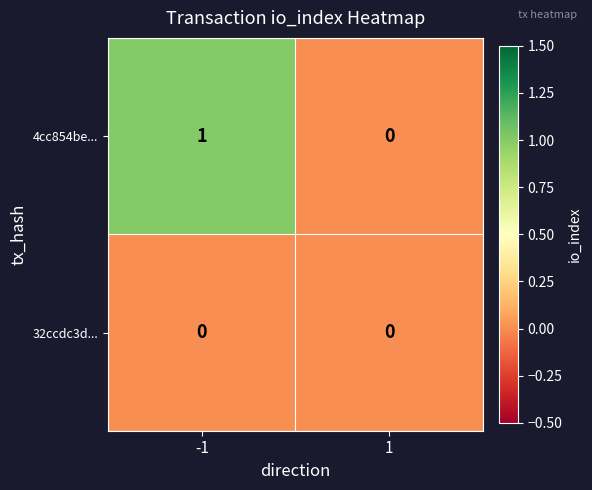

Reading left to right, transcribe all the data shown in this chart.

4cc854be...: 1	0
32ccdc3d...: 0	0